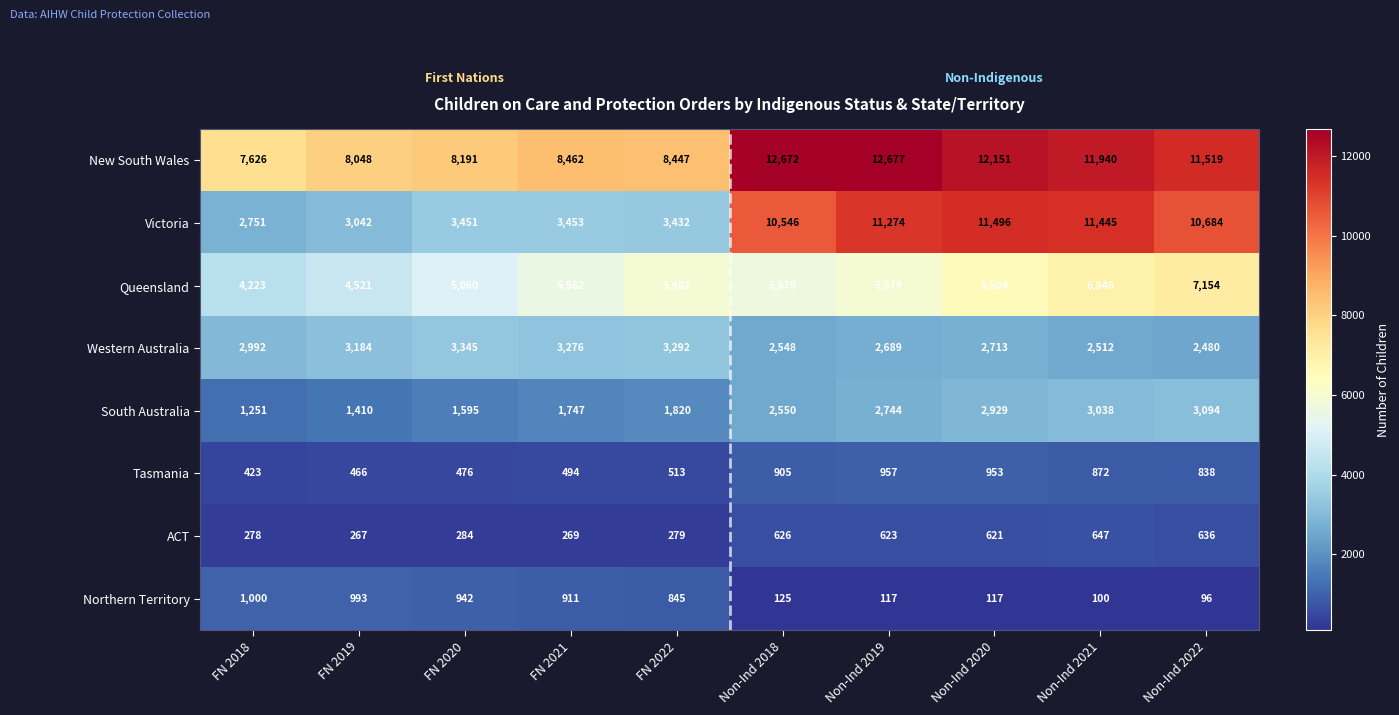

What is the difference between the second highest and minimum values in the Queensland series?

2723